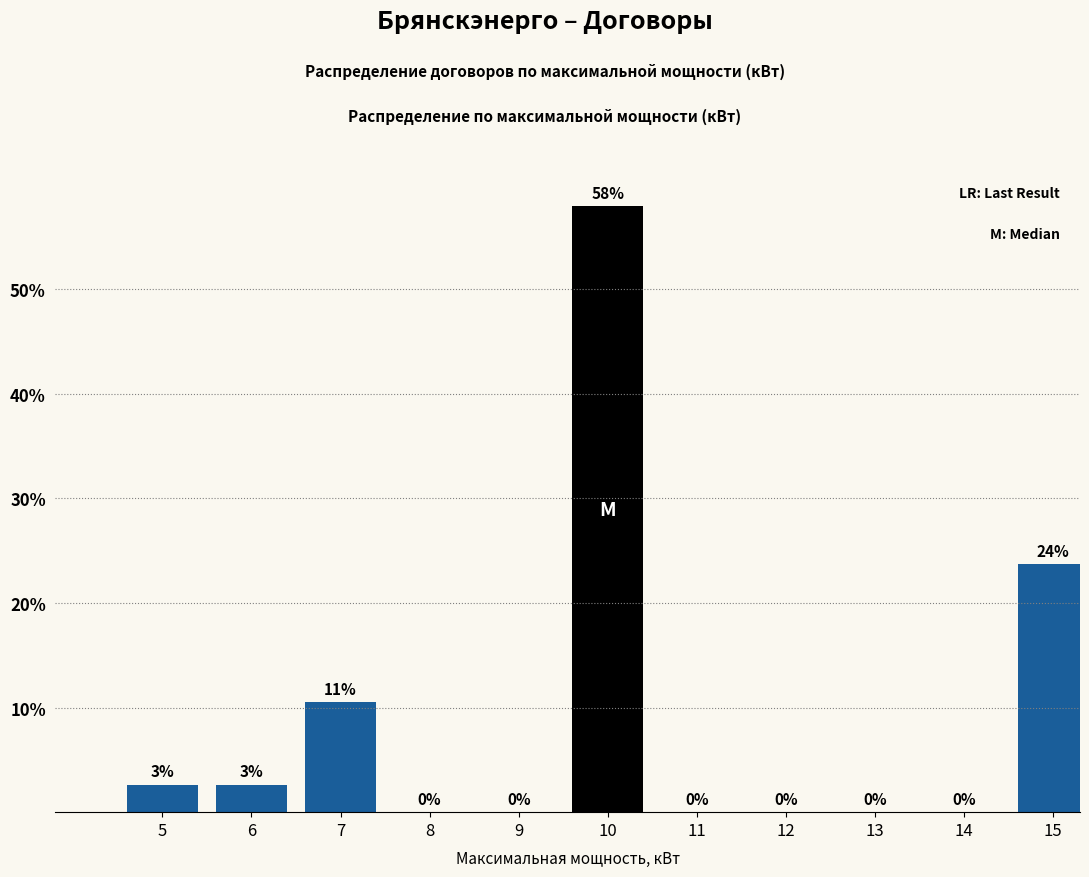

At which label is the value closest to 28?

15